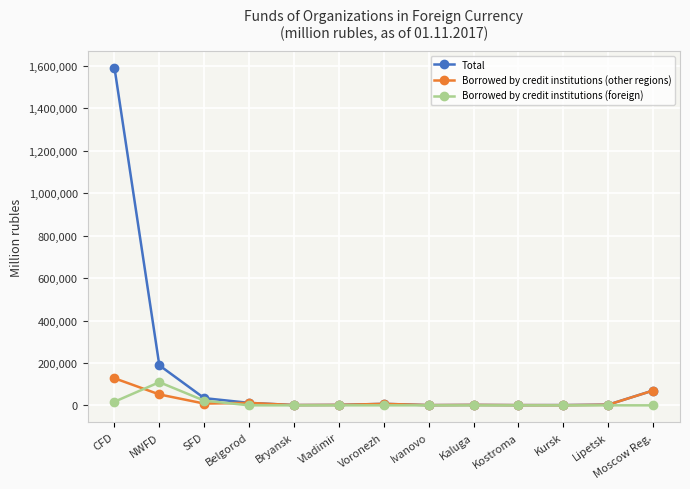

True or false: Borrowed by credit institutions (foreign) has a value of 0 at Kaluga.

True